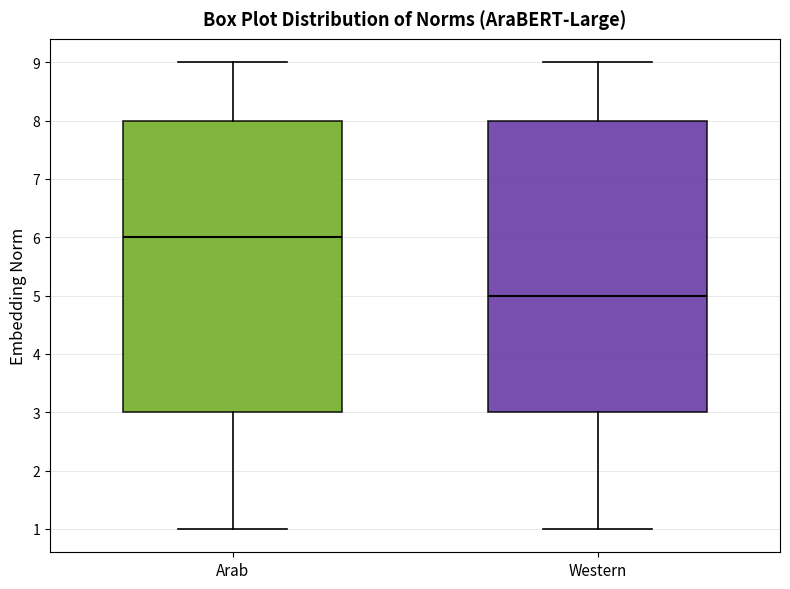

Reading left to right, transcribe this box plot: for each box, give where its median line is, the range the box spans, and where its two whiskers end, as read against the y-axis. The values are not printed on the chart, so give them approximately, as read against the axis.

Arab: median 6, box 3 to 8, whiskers 1 to 9
Western: median 5, box 3 to 8, whiskers 1 to 9